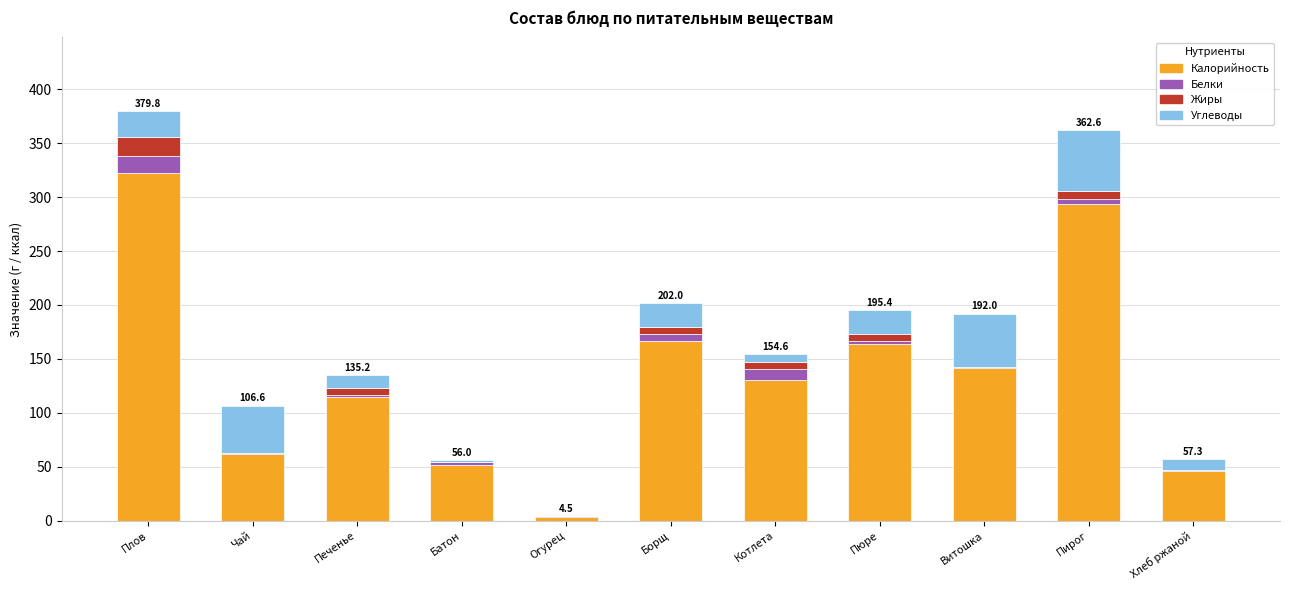

What is the maximum value for Калорийность?

322.0